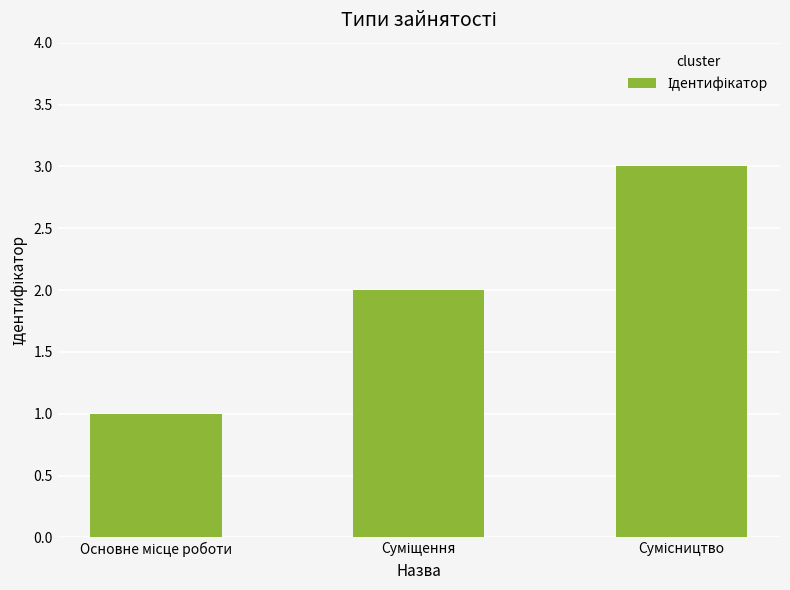

What is the sum of all values?

6